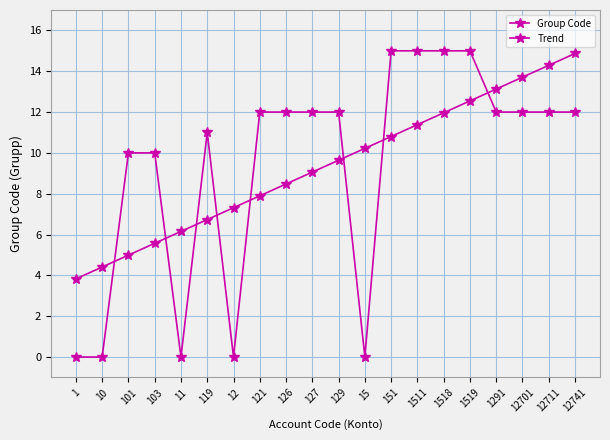

How many times do Trend and Group Code cross each other?

8